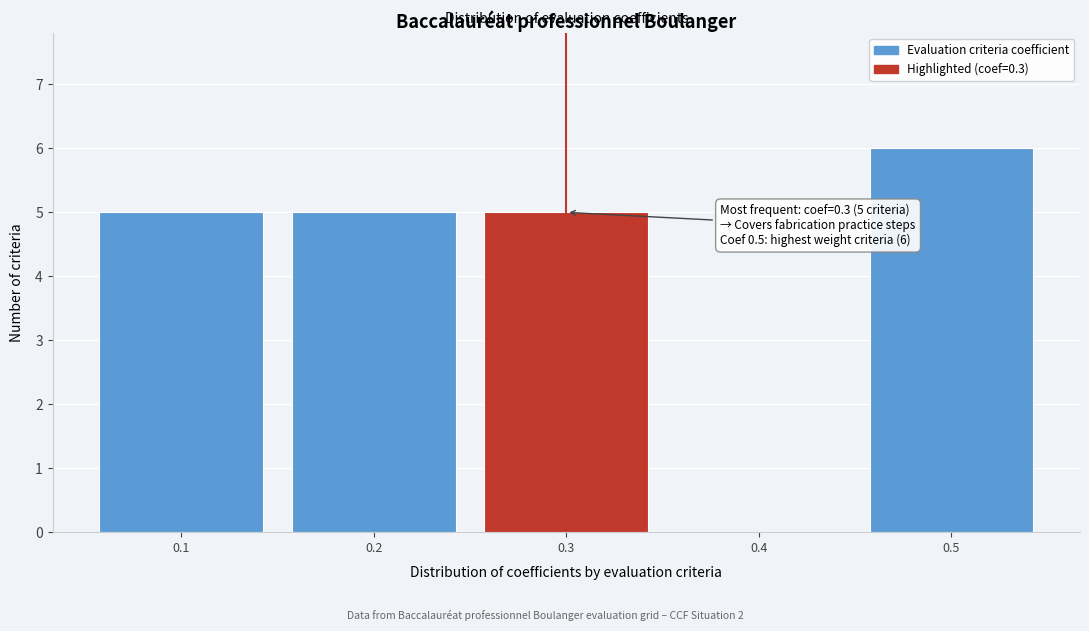

Over which range of the x-axis is the bar tallest?

0.45 to 0.55